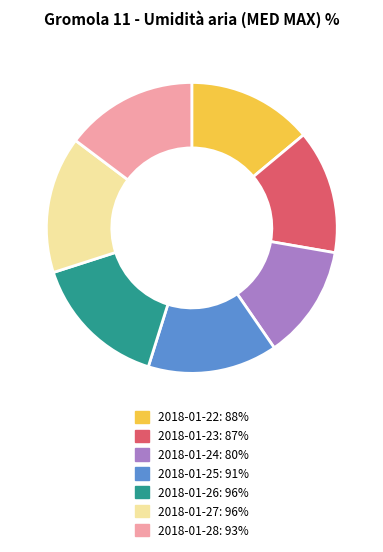

Is there any slice that represents more than half of the pie?

No